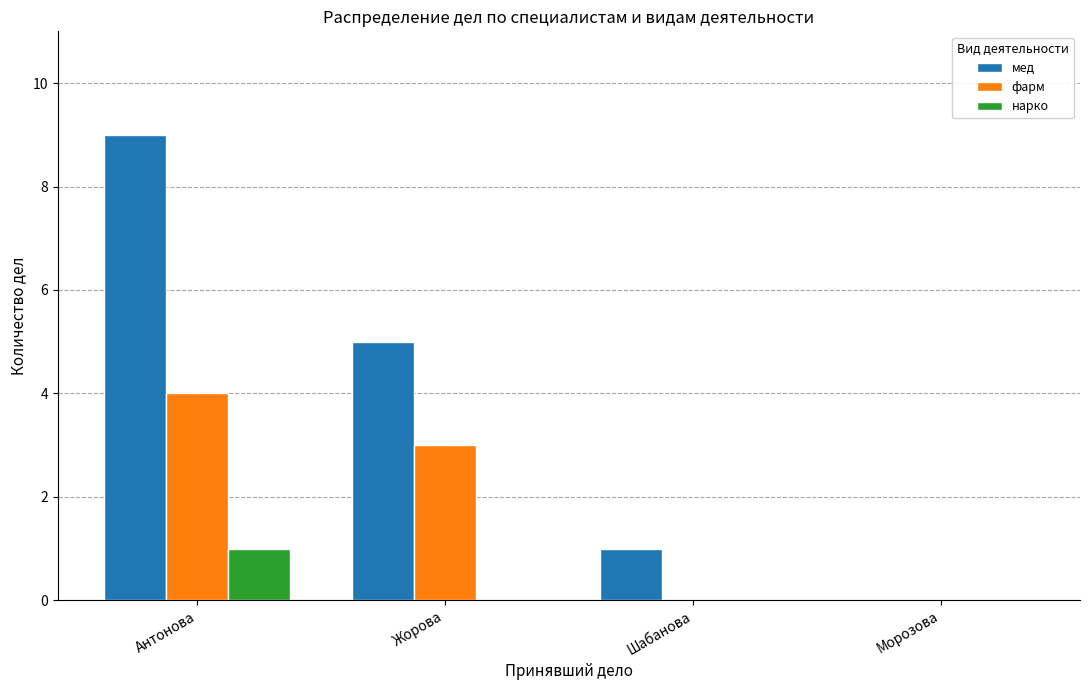

Reading left to right, list all the values displayed in this chart.

мед: Антонова=9	Жорова=5	Шабанова=1	Морозова=0
фарм: Антонова=4	Жорова=3	Шабанова=0	Морозова=0
нарко: Антонова=1	Жорова=0	Шабанова=0	Морозова=0